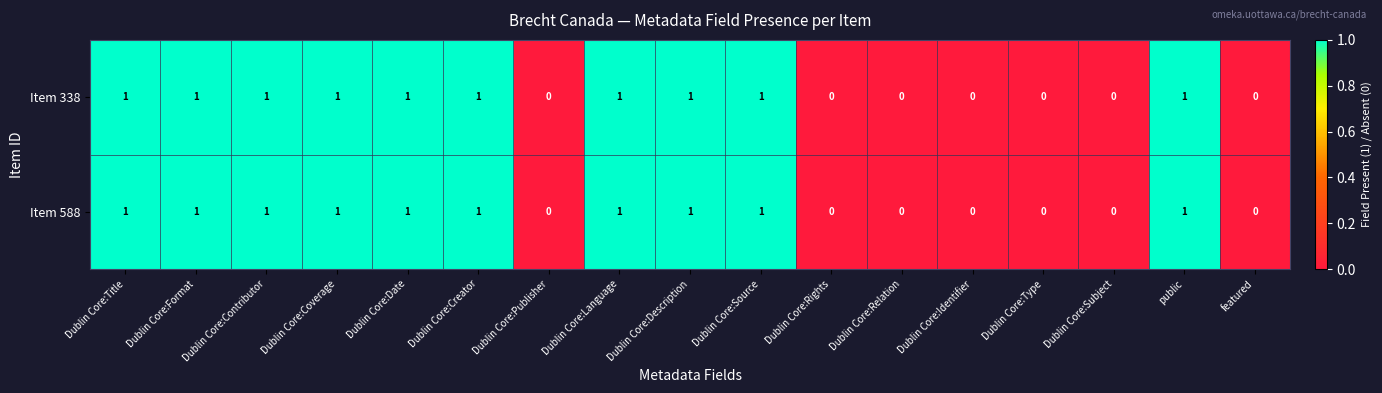

How many positive values does the Item 588 series have?

10